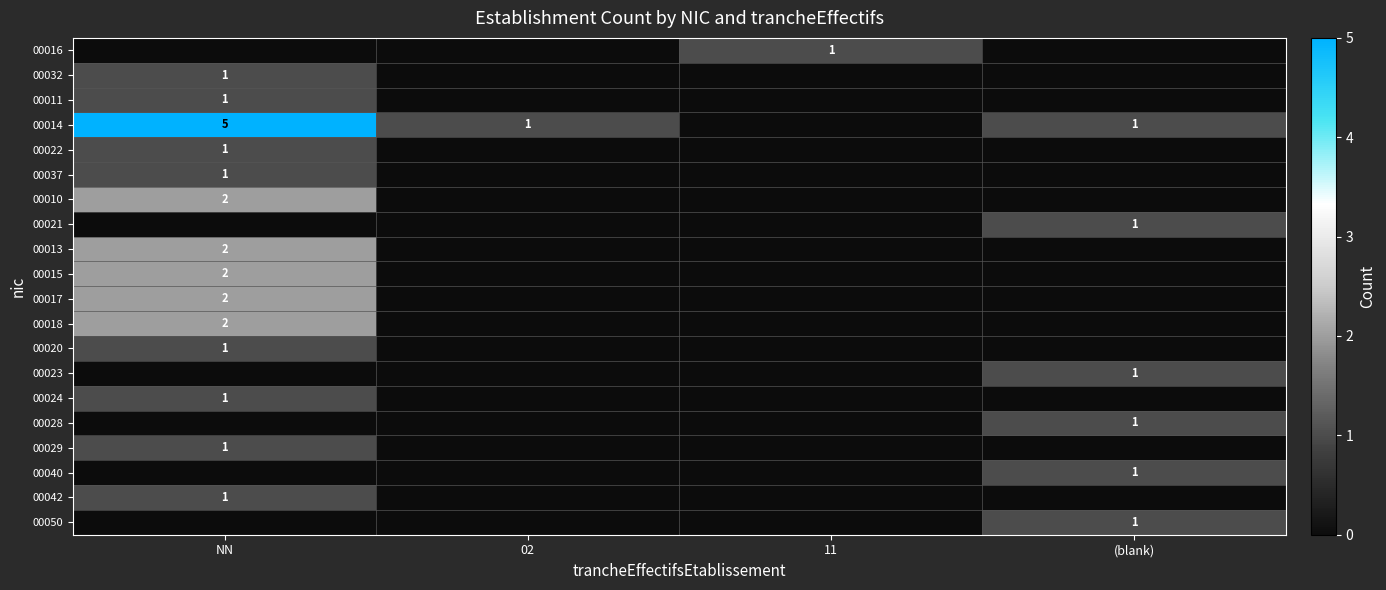

At which category is the sum across all series the highest?

NN